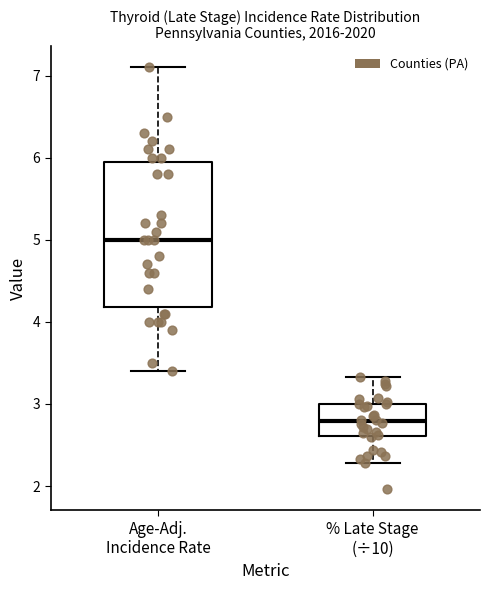

Reading left to right, transcribe this box plot: for each box, give where its median line is, the range the box spans, and where its two whiskers end, as read against the y-axis. The values are not printed on the chart, so give them approximately, as read against the axis.

Age-Adj. Incidence Rate: median 5.0, box 4.2 to 6.0, whiskers 3.4 to 7.1
% Late Stage (÷10): median 2.8, box 2.6 to 3.0, whiskers 2.3 to 3.3